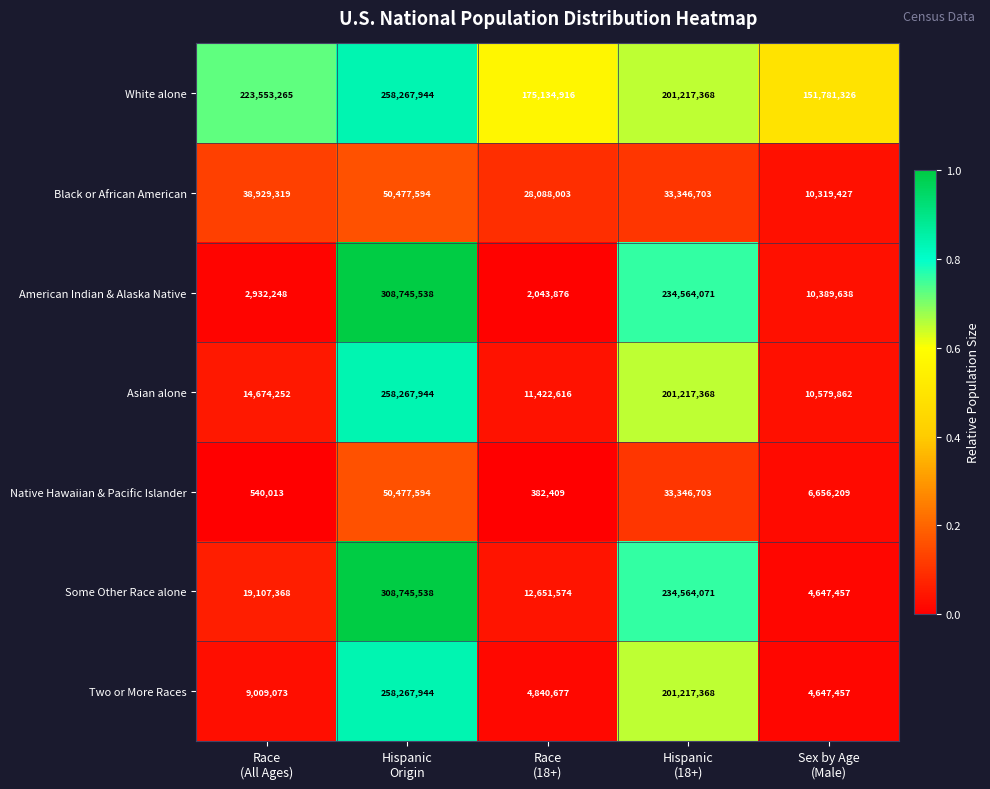

What is the total value across all series at Sex by Age
(Male)?

199021376